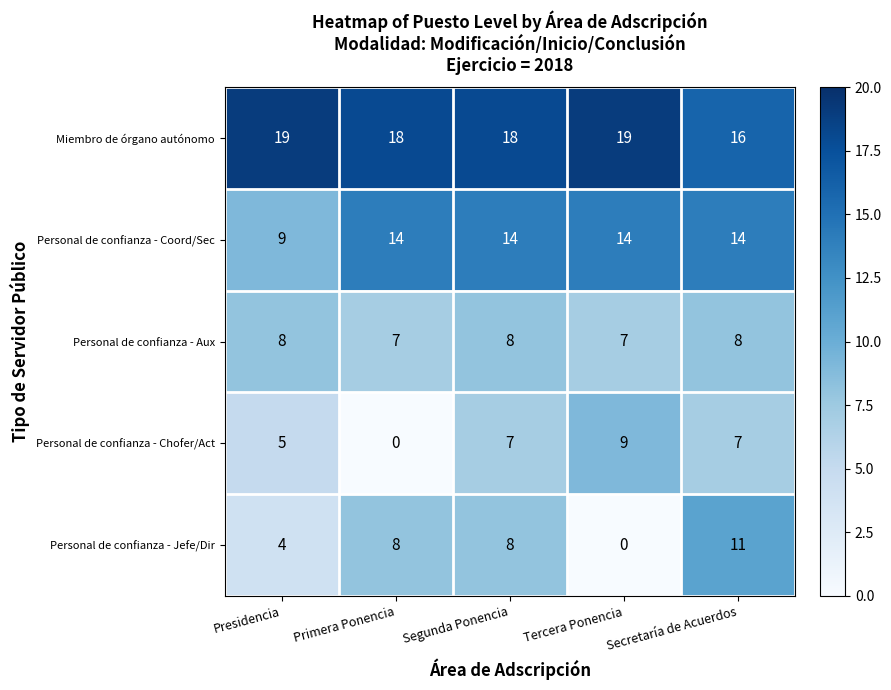

True or false: Personal de confianza - Jefe/Dir has a value of 11 at Secretaría de Acuerdos.

True